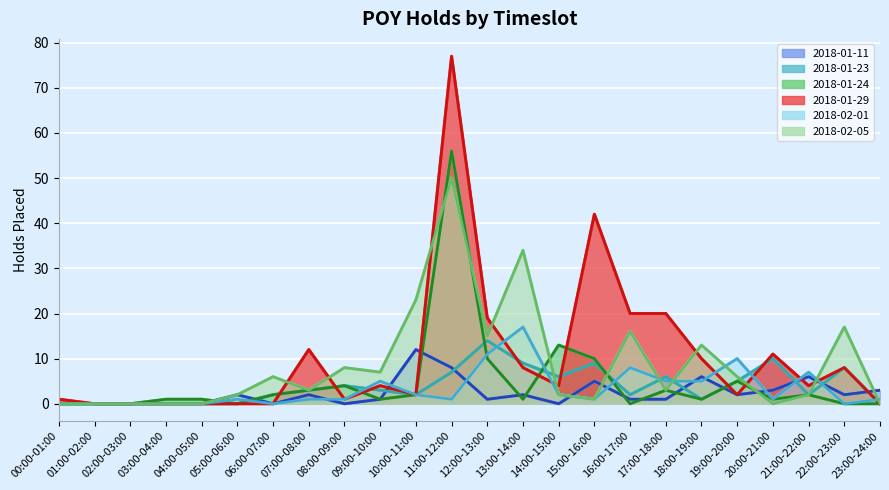

Count the number of categories in the chart.

24